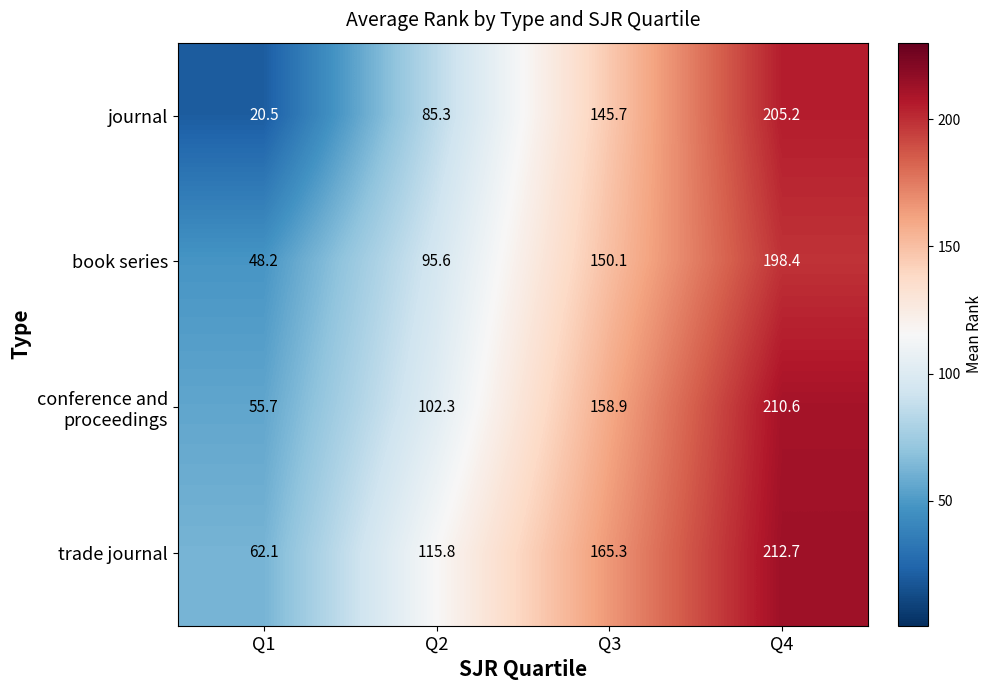

What is the highest value of the book series series?

198.4